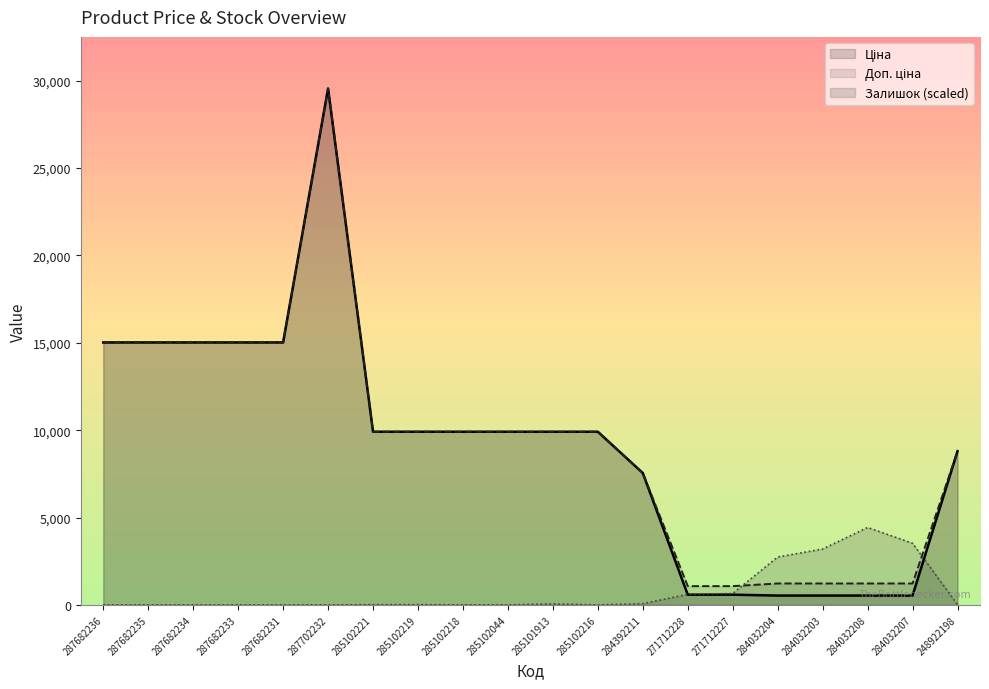

What is the label of the 9th point from the left?

285102218